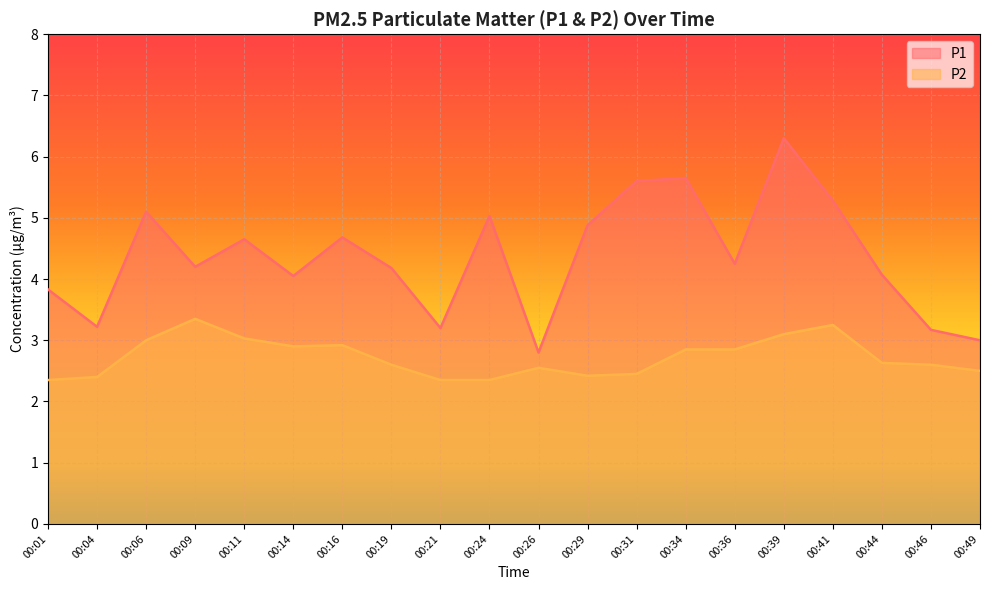

The value of P2 at 00:06 is 4.3. True or false?

False